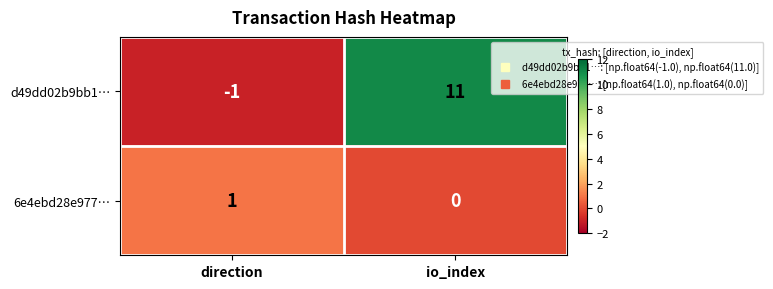

Reading right to left, what are all the values shown in this chart?

d49dd02b9bb1…: 11	-1
6e4ebd28e977…: 0	1